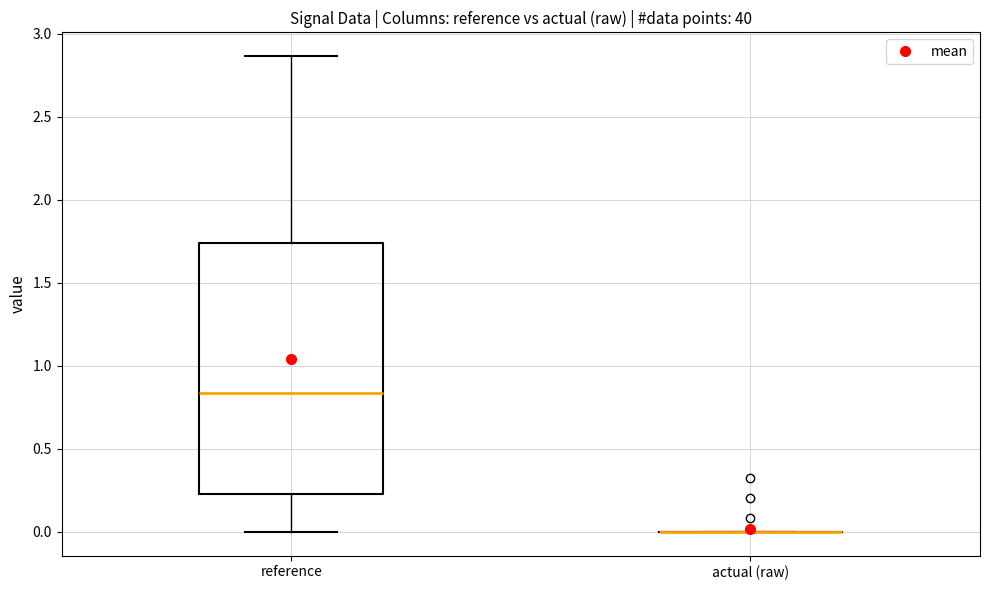

Where does the lower whisker of the box for reference end on the y-axis? The values are not printed on the chart, so give them approximately, as read against the axis.

0.00